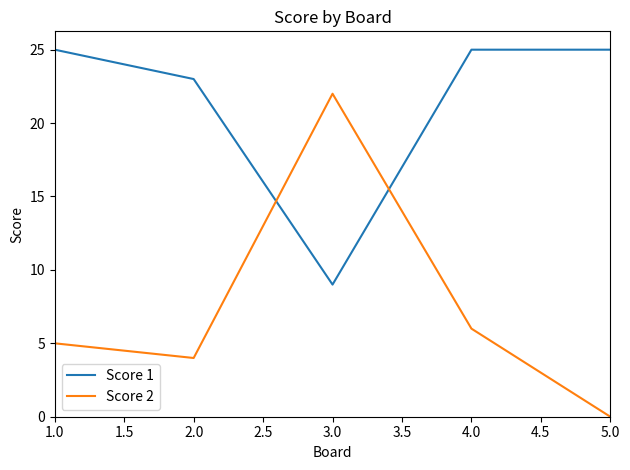

How many times do Score 2 and Score 1 cross each other?

2